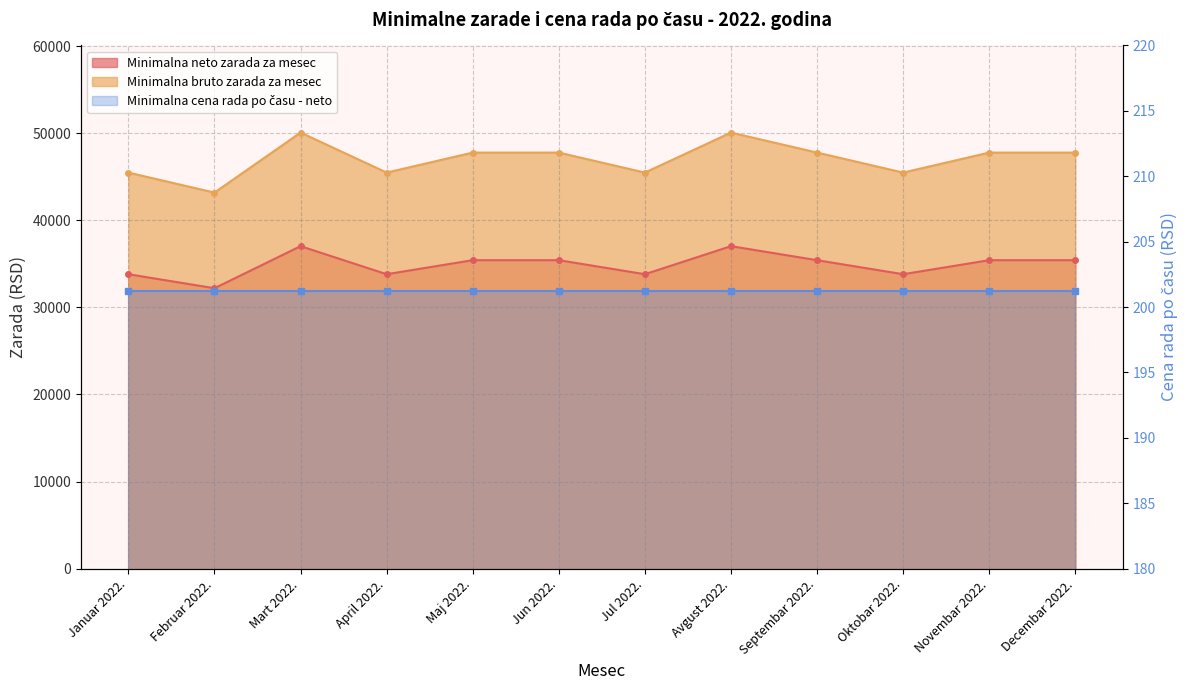

Which has a higher value, Oktobar 2022. or Mart 2022.?

Mart 2022.